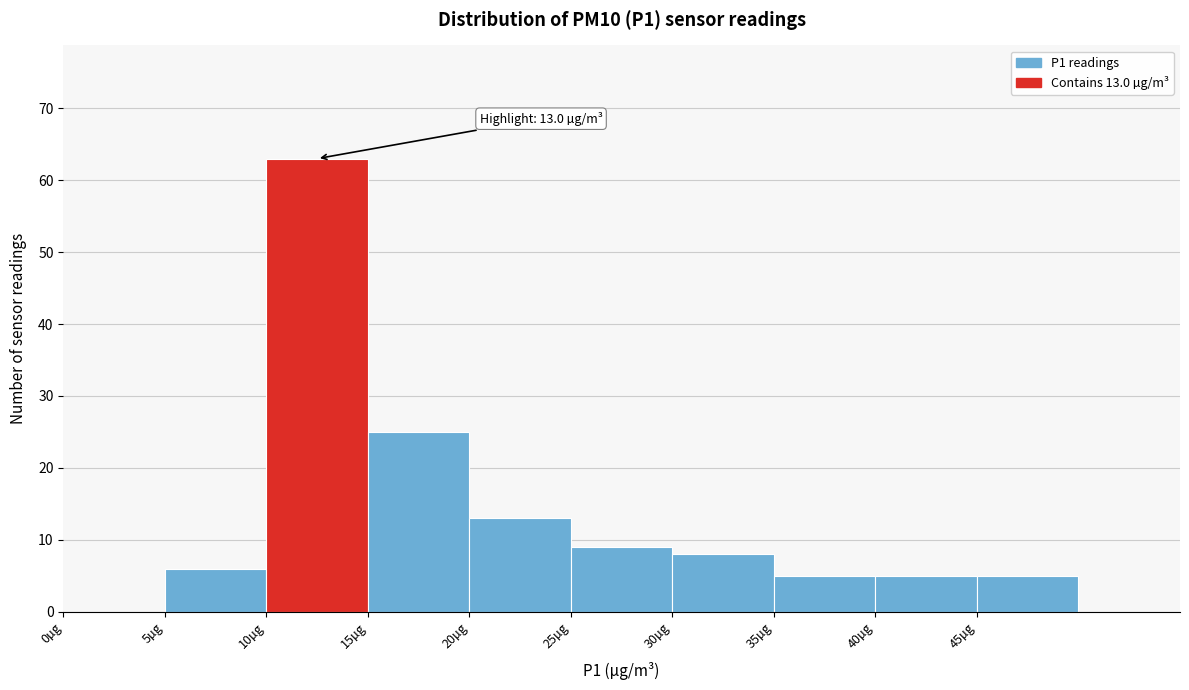

Which range on the x-axis has the tallest bar?

10 to 15